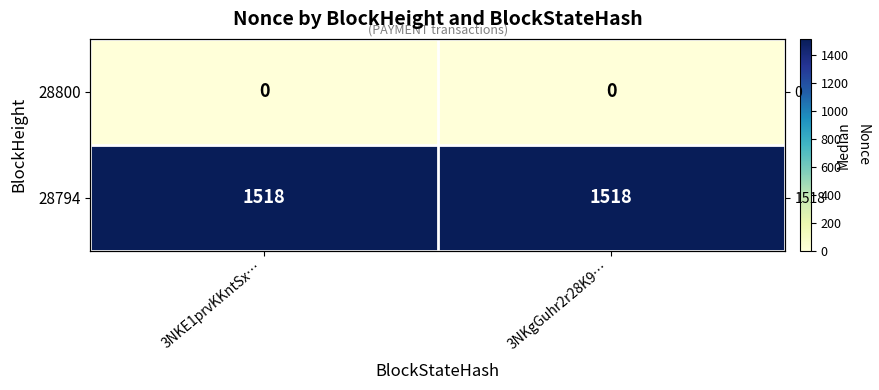

Is it true that 28800 equals 0 at 3NKgGuhr2r28K9…?

True